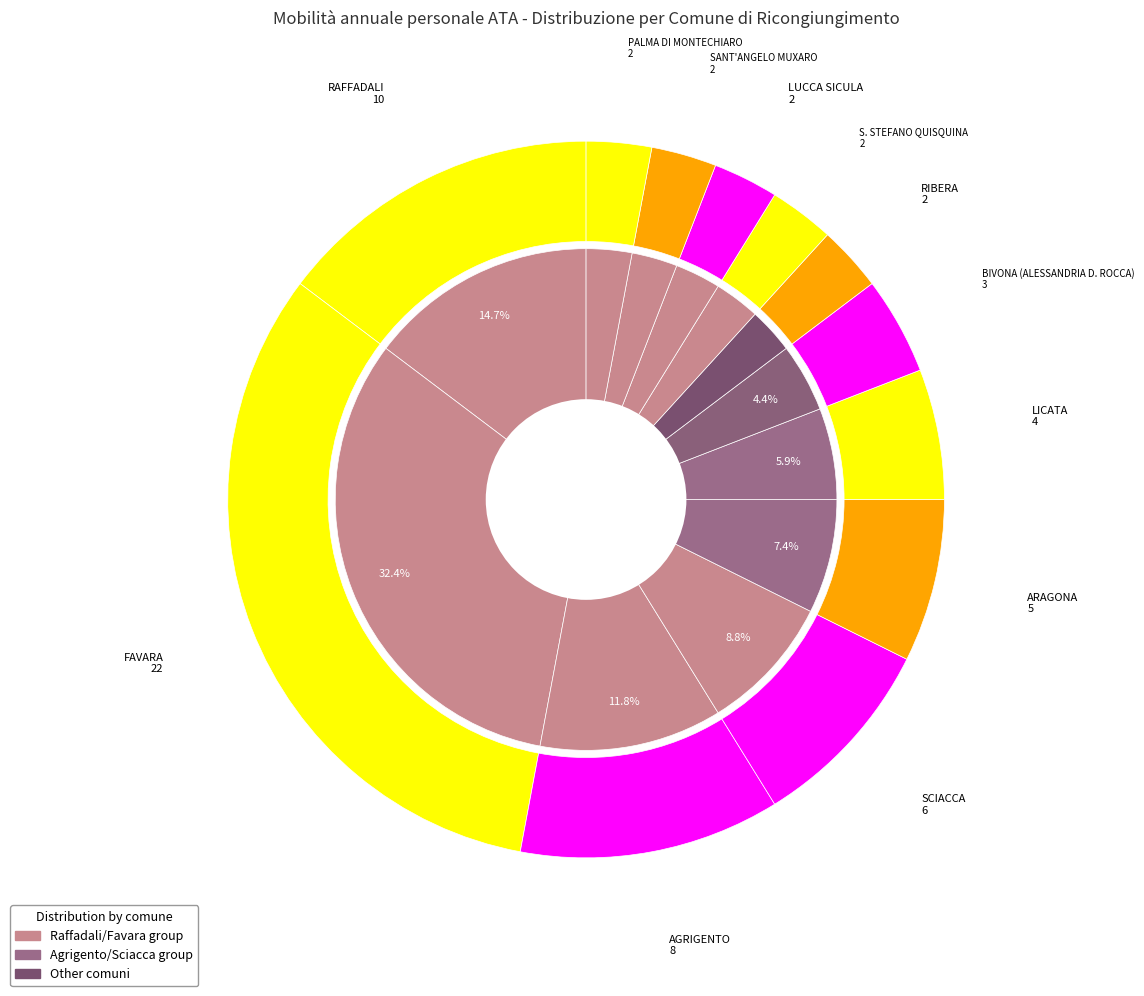

To the nearest percent, what is the combined percentage of LICATA and RIBERA?

9%